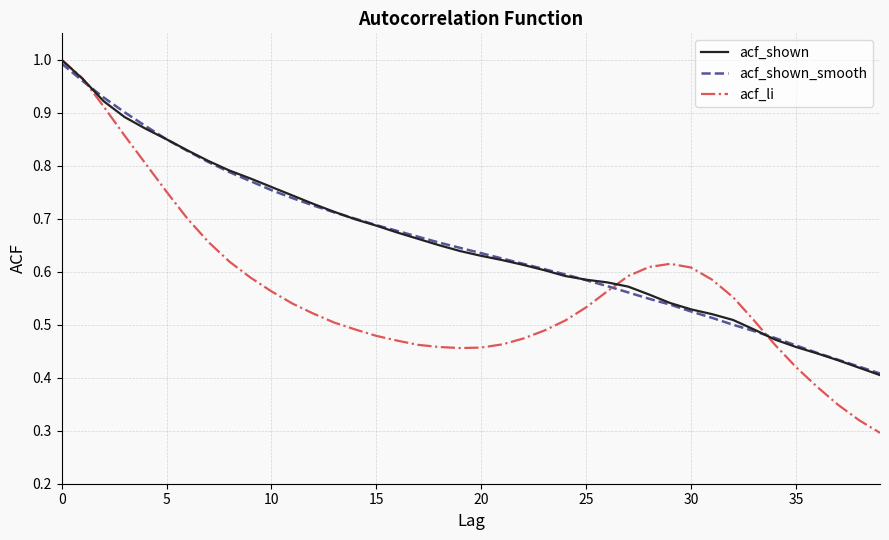

Which series has the largest range (max minus min)?

acf_li